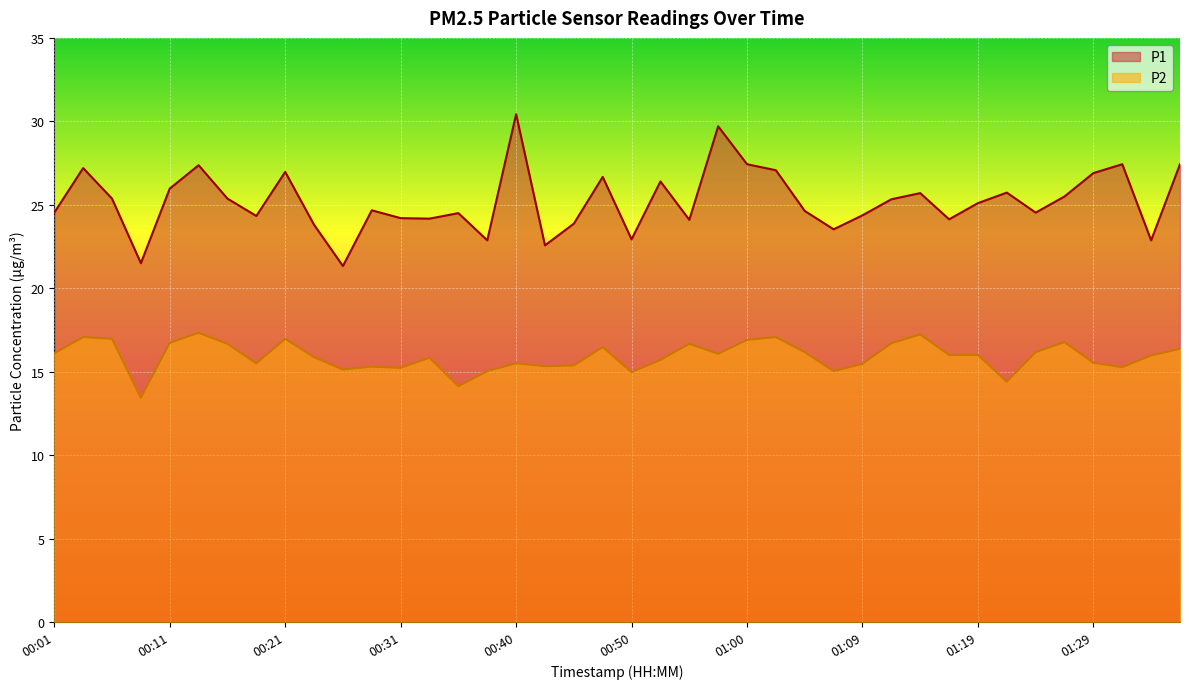

True or false: P1 has a value of 47.0 at 00:14.

False